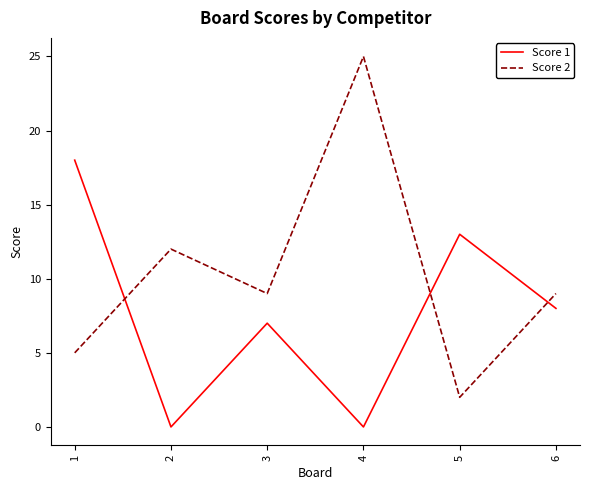

Does the chart have visible grid lines?

No